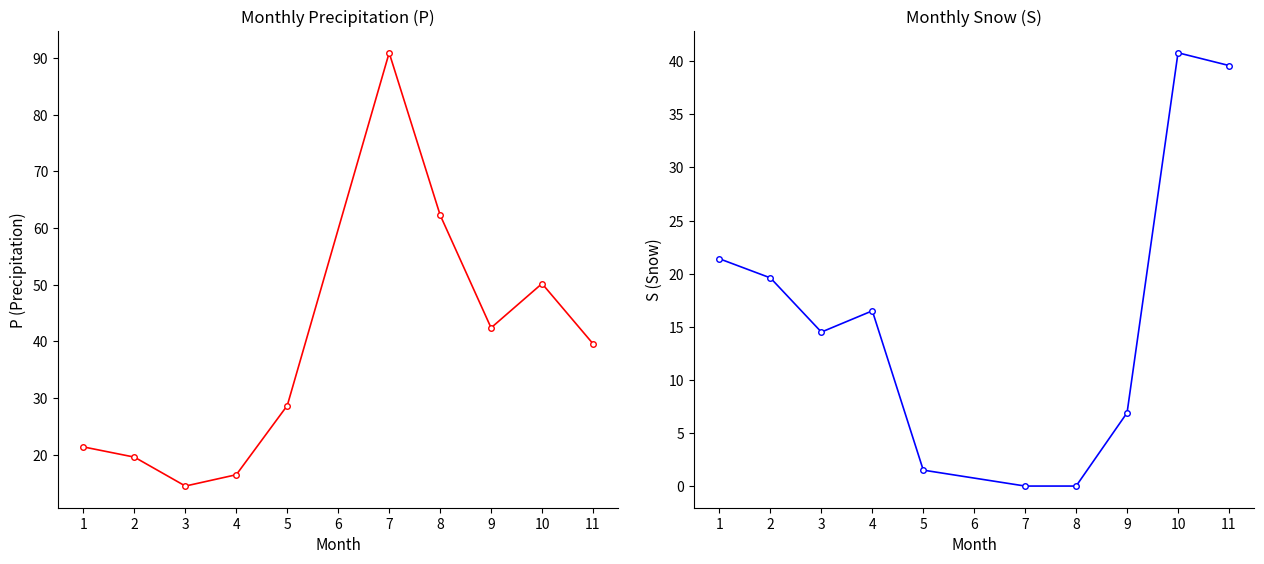

True or false: P and S intersect in this chart.

False